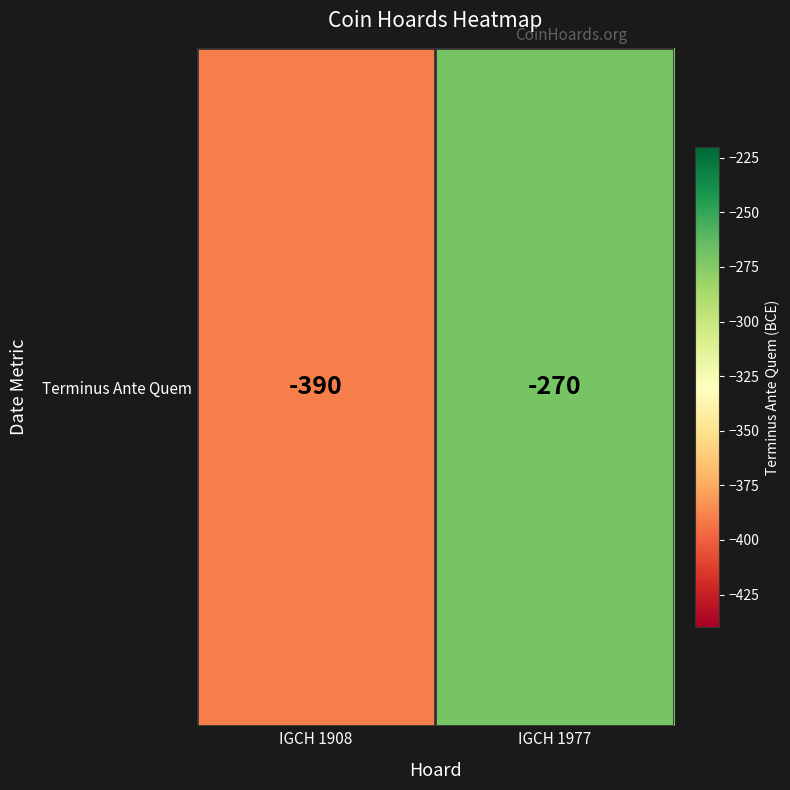

What is the minimum value shown in the chart?

-390